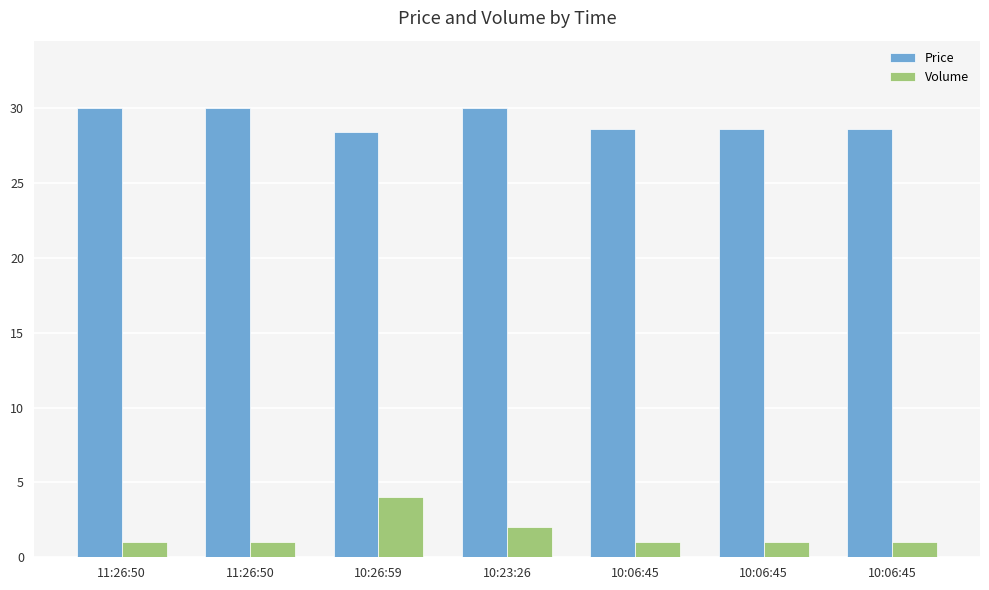

Are the bars grouped side by side (vs. stacked)?

Yes